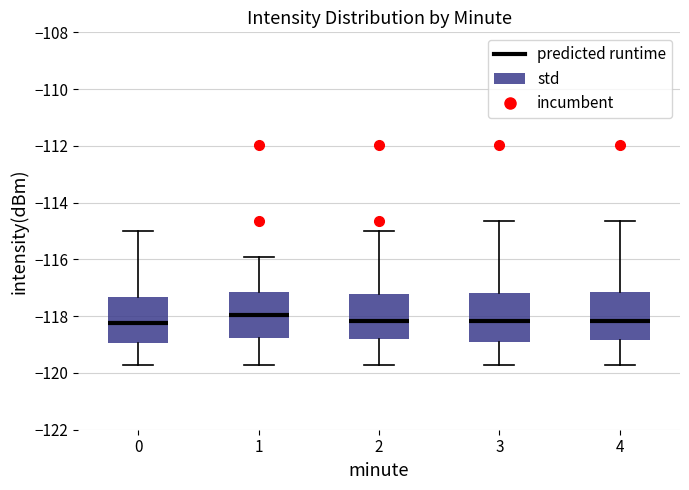

Reading left to right, transcribe this box plot: for each box, give where its median line is, the range the box spans, and where its two whiskers end, as read against the y-axis. The values are not printed on the chart, so give them approximately, as read against the axis.

0: median -118.2, box -119.0 to -117.4, whiskers -119.8 to -115.0
1: median -118.0, box -118.8 to -117.2, whiskers -119.8 to -116.0
2: median -118.2, box -118.8 to -117.2, whiskers -119.8 to -115.0
3: median -118.2, box -119.0 to -117.2, whiskers -119.8 to -114.6
4: median -118.2, box -118.8 to -117.2, whiskers -119.8 to -114.6